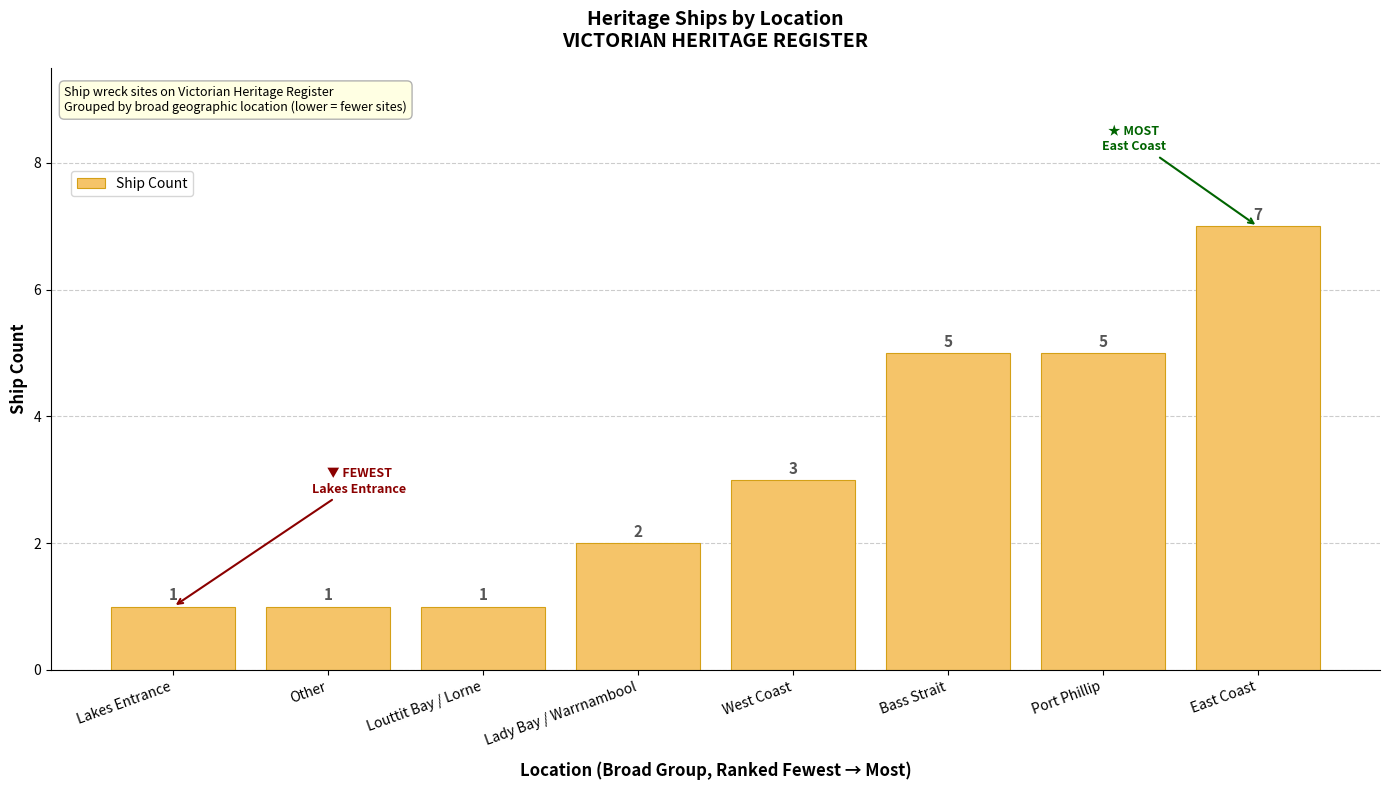

What is the minimum value shown in the chart?

1